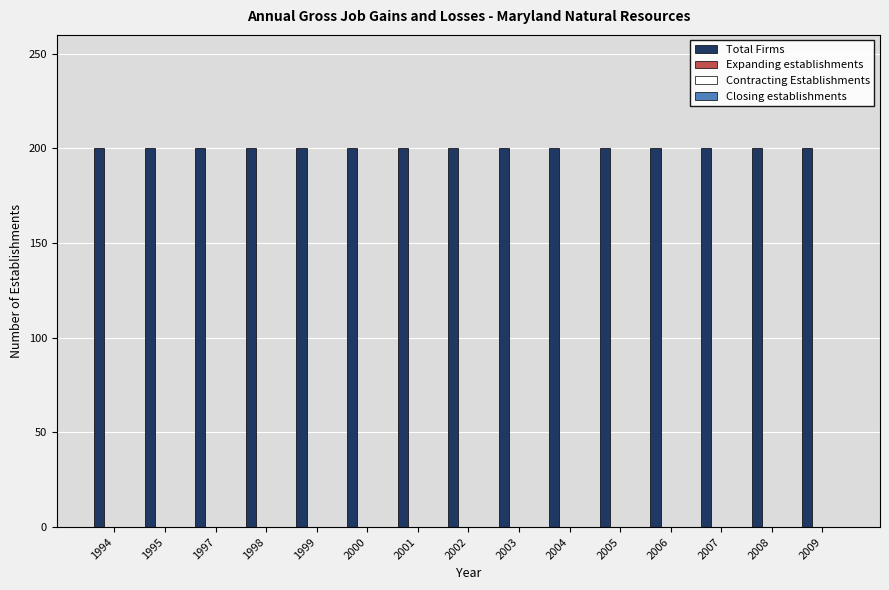

What is the maximum value shown in the chart?

200